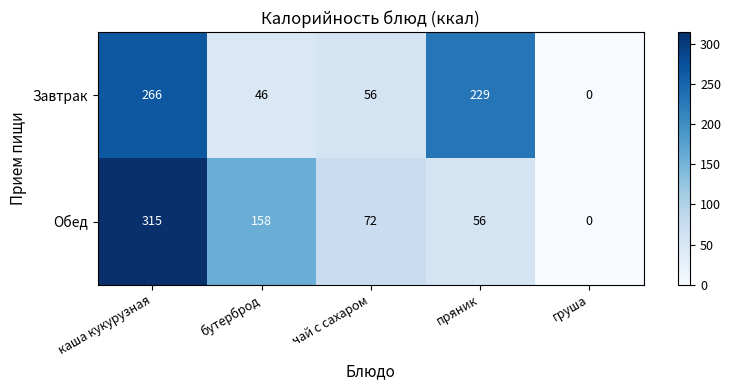

Which series has the largest range (max minus min)?

Обед